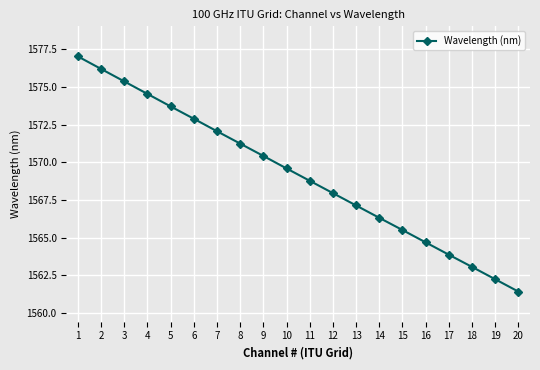

What is the difference between the second highest and second lowest values?

14.0